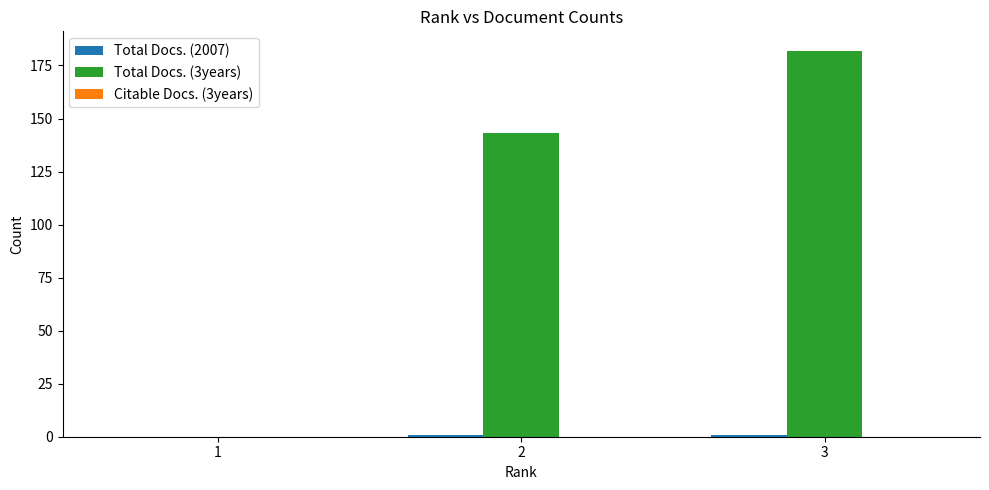

The value of Total Docs. (3years) at 1 is 66. True or false?

False